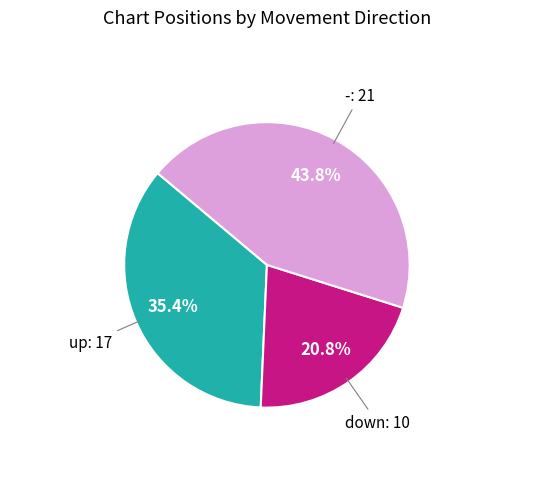

Does any single category account for the majority?

No